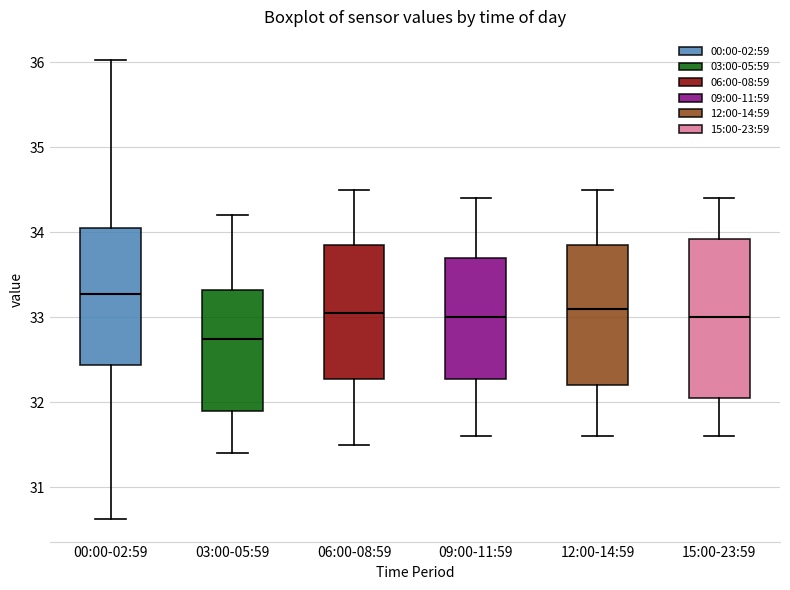

Which box's median line is the lowest?

03:00-05:59